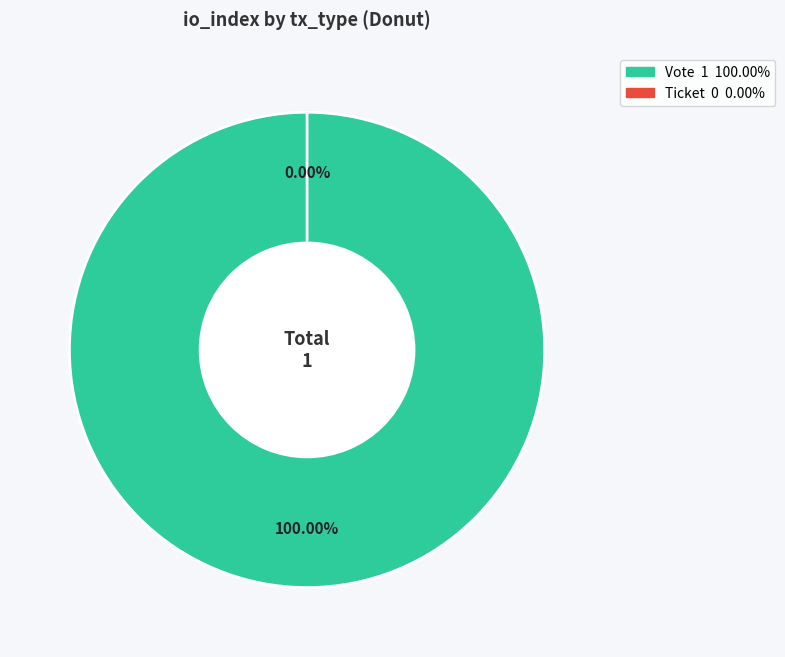

What is the change in value from Vote to Ticket?

-1